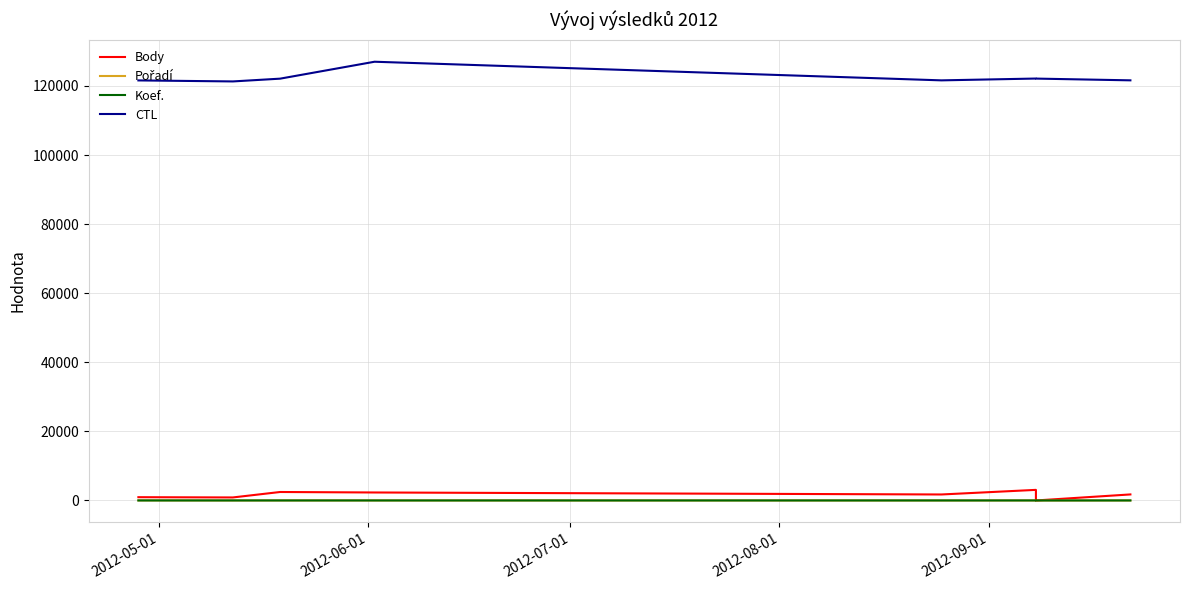

What is the value of the Body point at the 8th from the left?

1747